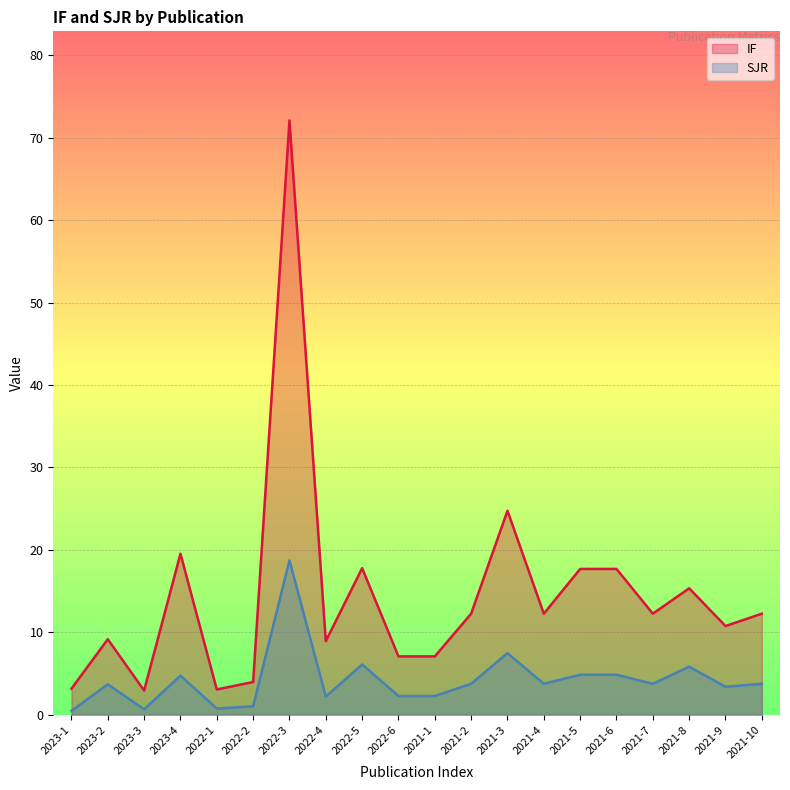

What is the label of the 14th point from the left?

2021-4